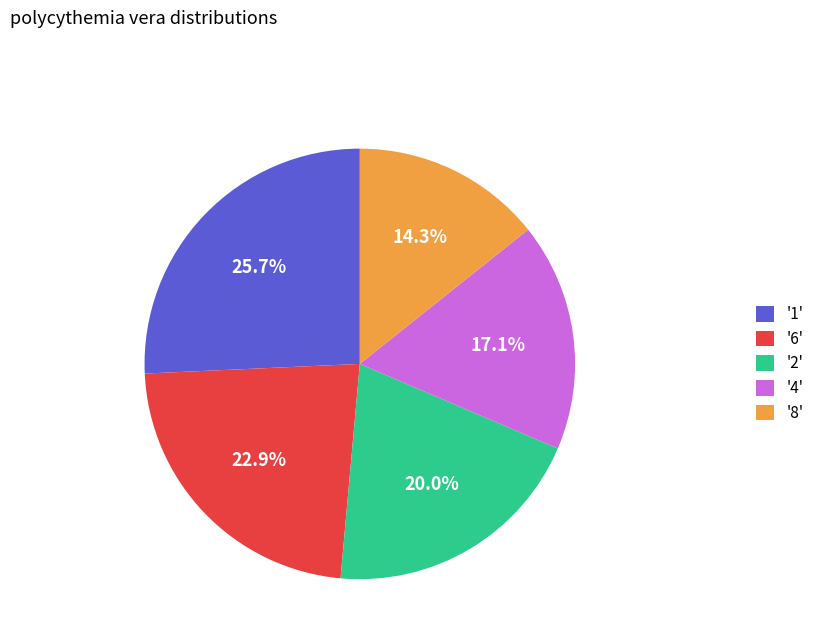

Which category has the biggest portion of the pie?

'1'